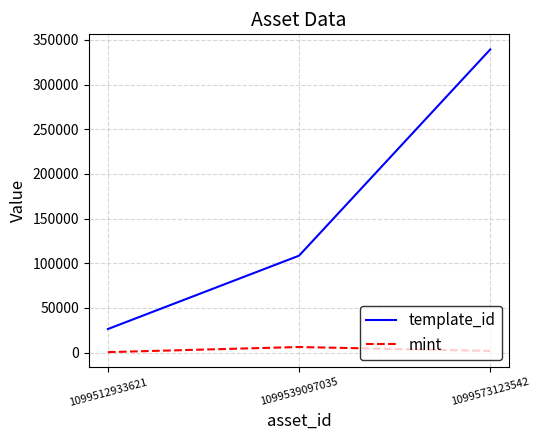

What is the maximum value shown in the chart?

339228